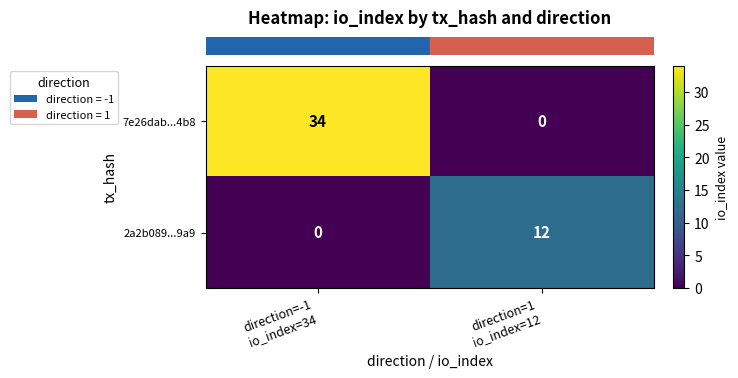

What is the sum of all 2a2b089...9a9 values?

12